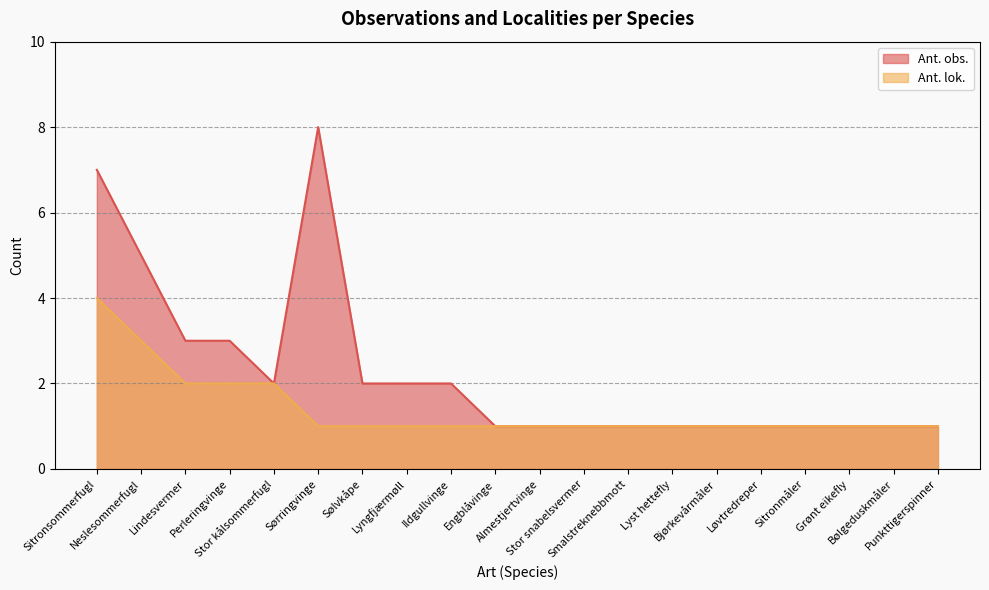

What is the maximum value shown in the chart?

8